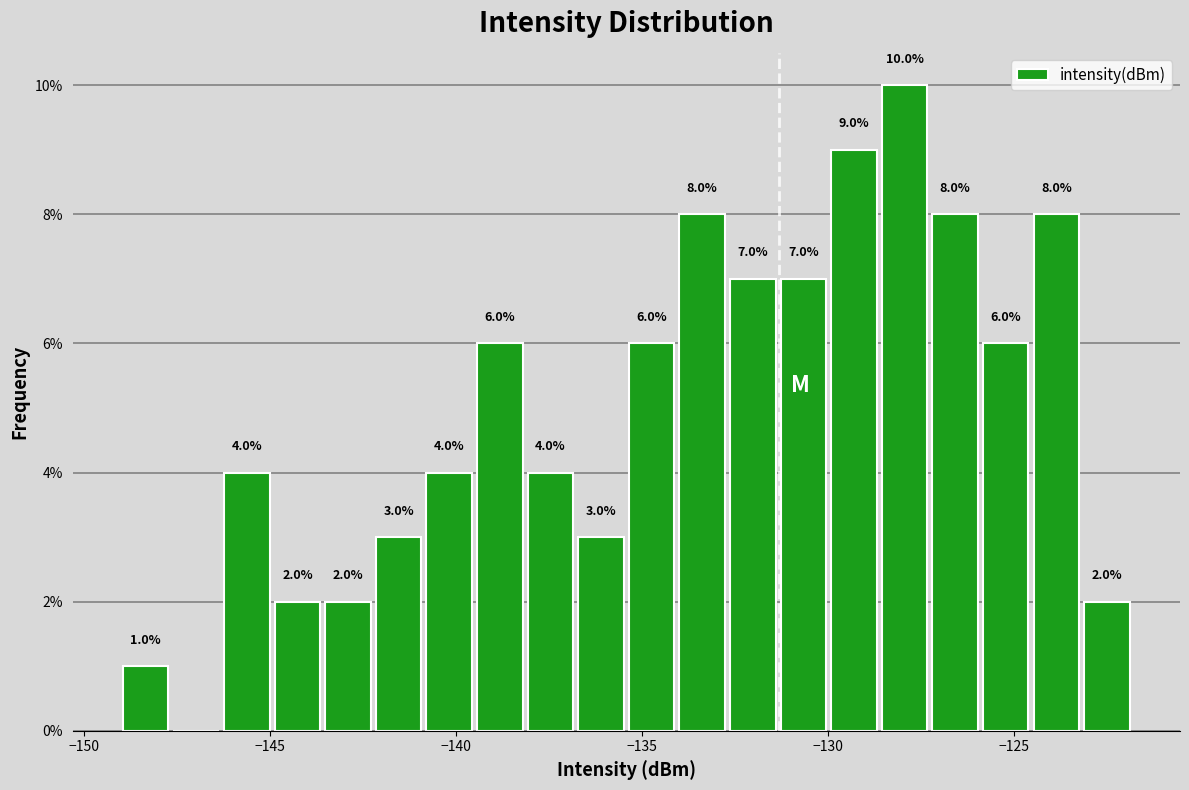

Read against the x-axis, roughly where is the centre of the tallest bar?

-128.0